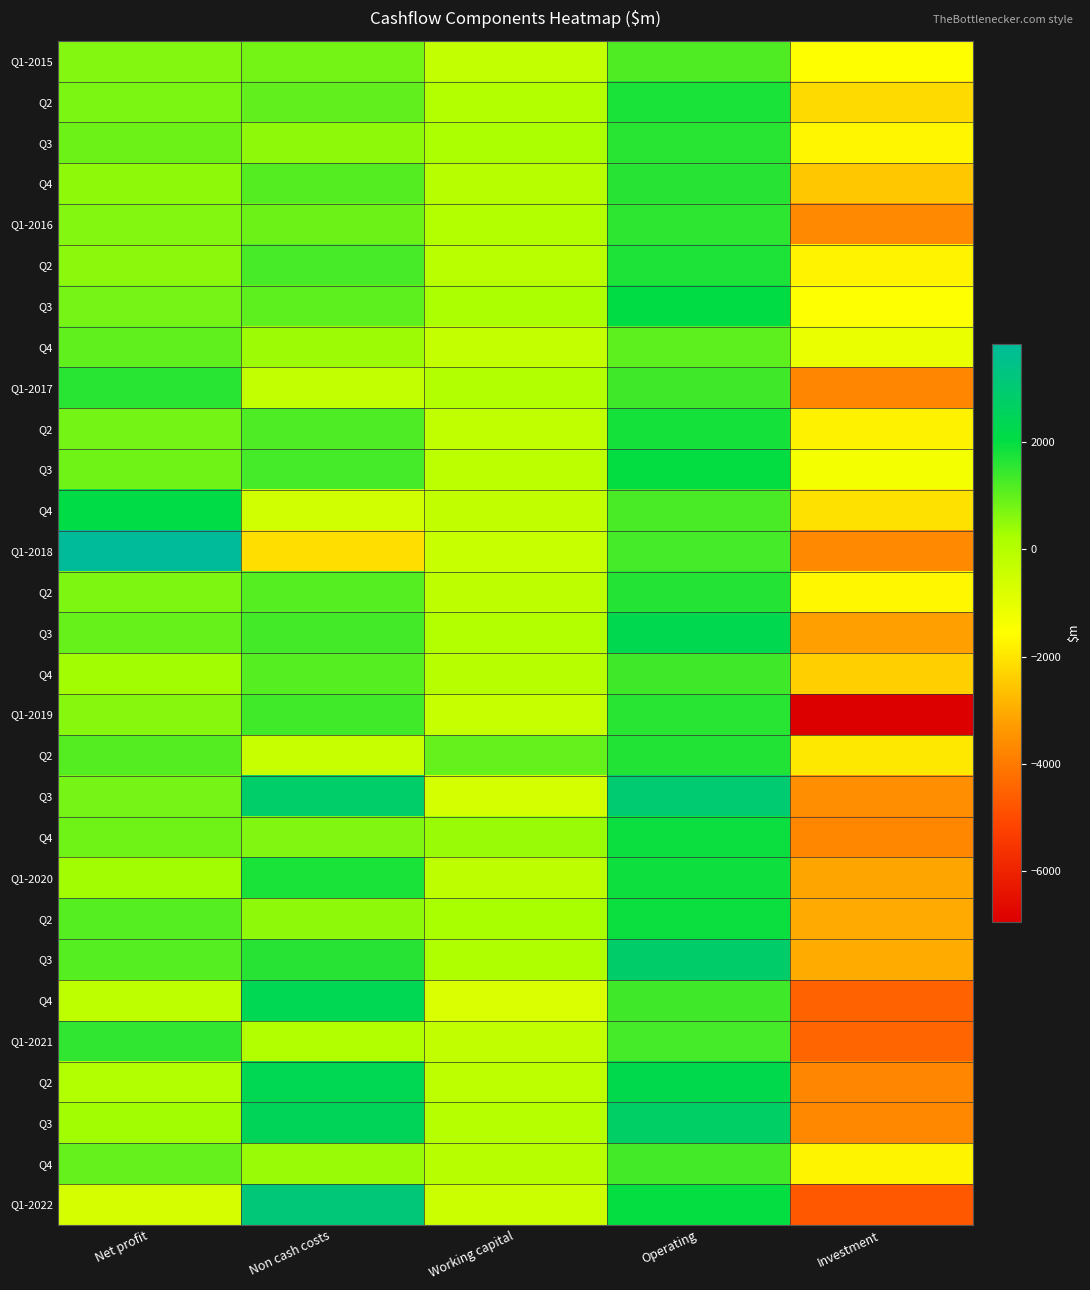

Between Working capital and Operating, which is larger?

Operating